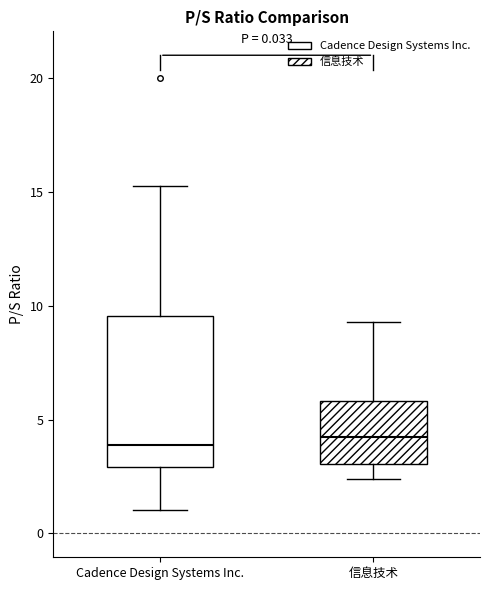

Comparing the boxes themselves (not the whiskers), which one is the tallest?

Cadence Design Systems Inc.